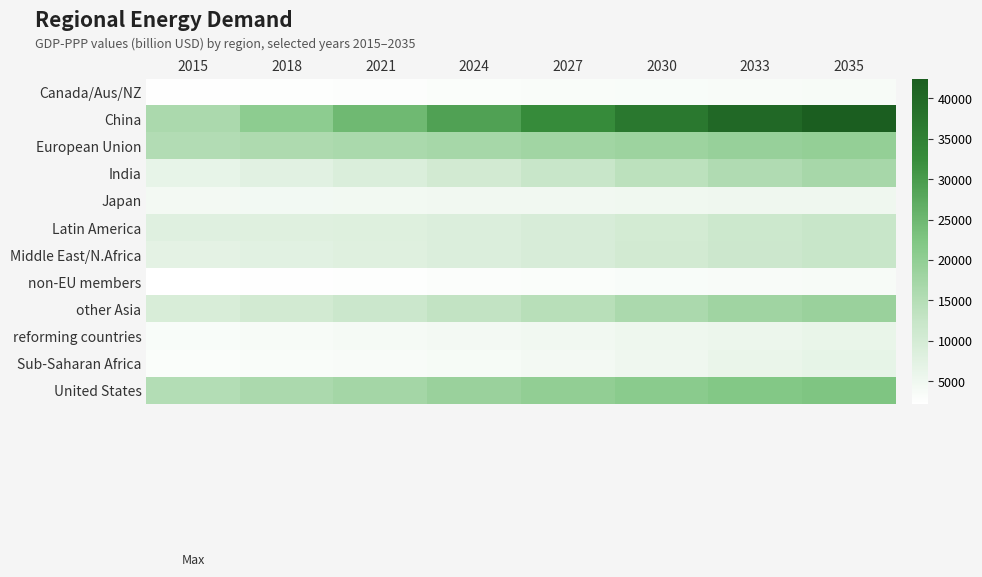

Reading left to right, extract all data points from this chart.

Canada/Aus/NZ: 2015=2470.1	2018=2629.1	2021=2797.4	2024=2984.3	2027=3166.7	2030=3346.9	2033=3537.9	2035=3665.3
China: 2015=16272.6	2018=20509.3	2021=24734.1	2024=28935.2	2027=32953.3	2030=36880.1	2033=40225.2	2035=42455.3
European Union: 2015=15269.2	2018=15867.0	2021=16460.9	2024=17046.8	2027=17693.9	2030=18371.6	2033=19082.6	2035=19556.6
India: 2015=6468.9	2018=7603.5	2021=8879.2	2024=10437.1	2027=12120.0	2030=13865.5	2033=15704.4	2035=16930.3
Japan: 2015=4258.6	2018=4403.7	2021=4555.2	2024=4720.6	2027=4846.5	2030=4952.6	2033=5029.2	2035=5080.2
Latin America: 2015=7889.4	2018=7995.0	2021=8218.5	2024=8677.8	2027=9425.2	2030=10316.5	2033=11417.0	2035=12150.7
Middle East/N.Africa: 2015=7134.6	2018=7527.4	2021=8005.8	2024=8655.2	2027=9511.0	2030=10469.8	2033=11514.0	2035=12210.1
non-EU members: 2015=2172.3	2018=2401.2	2021=2628.3	2024=2851.7	2027=3073.6	2030=3294.8	2033=3515.7	2035=3662.9
other Asia: 2015=9320.5	2018=10442.2	2021=11657.2	2024=13058.8	2027=14591.0	2030=16188.5	2033=17773.8	2035=18830.6
reforming countries: 2015=3360.2	2018=3659.1	2021=3964.9	2024=4284.4	2027=4701.2	2030=5166.6	2033=5745.6	2035=6131.5
Sub-Saharan Africa: 2015=3056.3	2018=3242.9	2021=3475.0	2024=3798.1	2027=4360.8	2030=5043.5	2033=6011.6	2035=6657.0
United States: 2015=15155.1	2018=16211.6	2021=17360.7	2024=18695.3	2027=19875.4	2030=20978.2	2033=21940.4	2035=22581.9